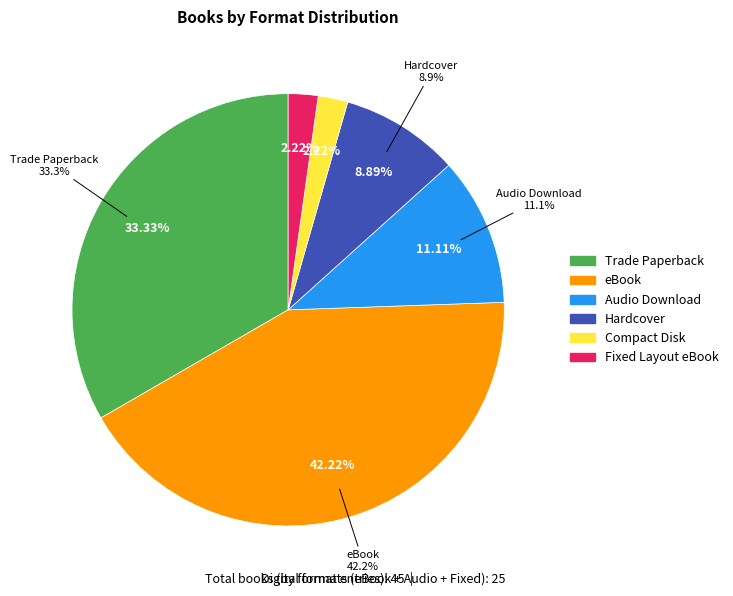

True or false: Compact Disk accounts for 15% of the total.

False